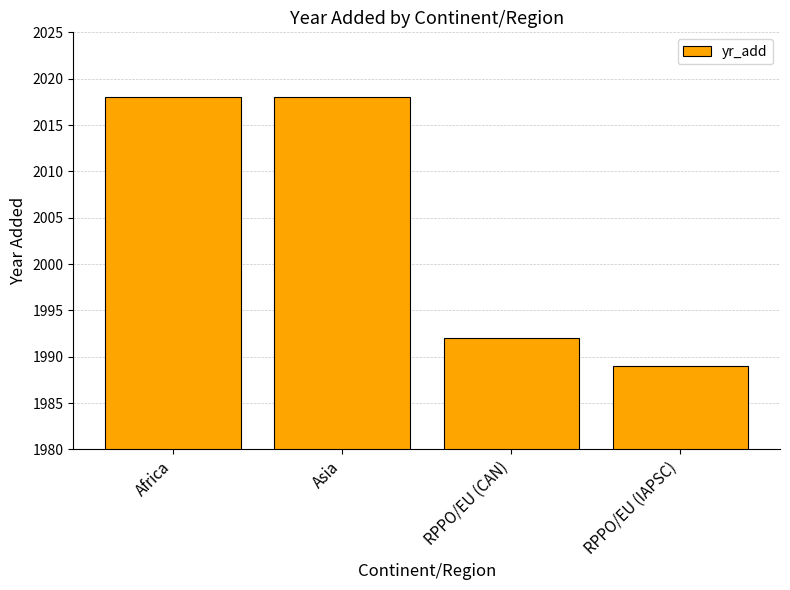

Which category has the lowest value across all series?

RPPO/EU (IAPSC)